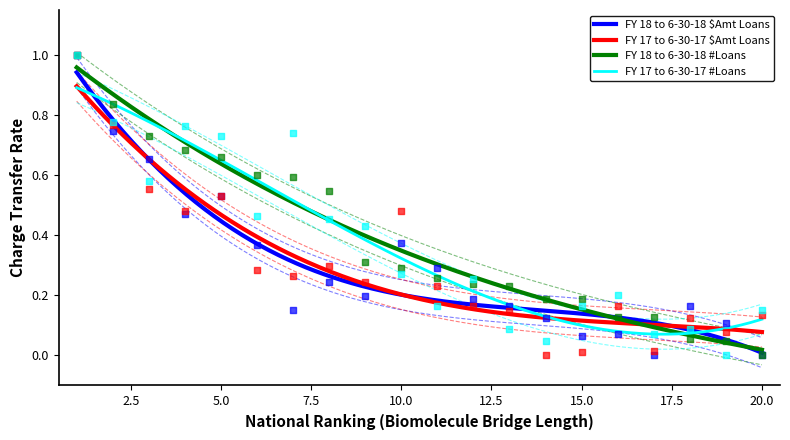

What are all the series names shown in the legend?

FY 18 to 6-30-18 $Amt Loans, FY 17 to 6-30-17 $Amt Loans, FY 18 to 6-30-18 #Loans, FY 17 to 6-30-17 #Loans